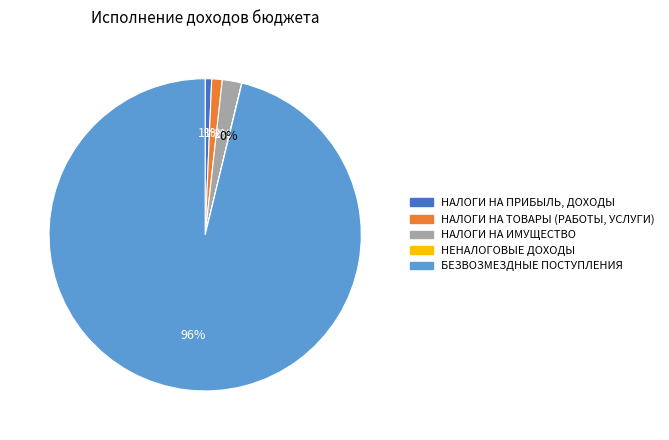

To the nearest percent, what portion does НАЛОГИ НА ИМУЩЕСТВО represent?

2%